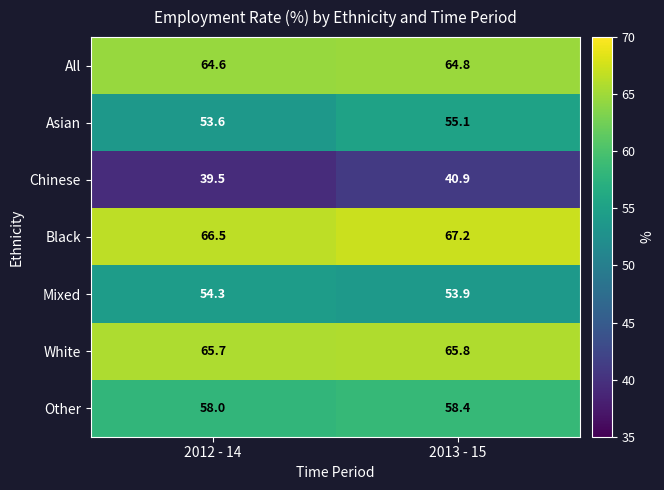

True or false: Asian has a value of 53.6 at 2012 - 14.

True